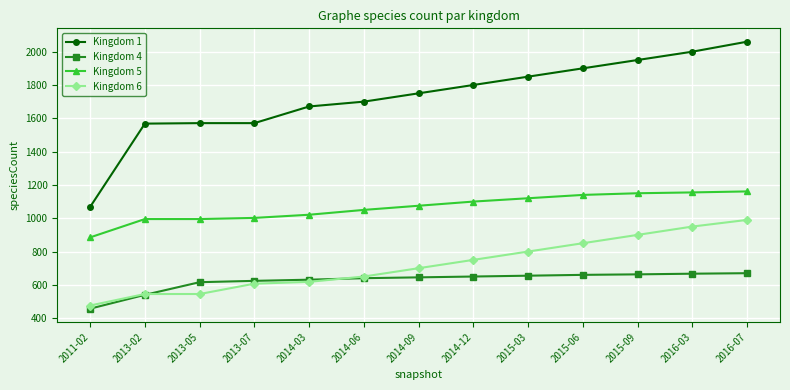

How many lines are shown in the chart?

4